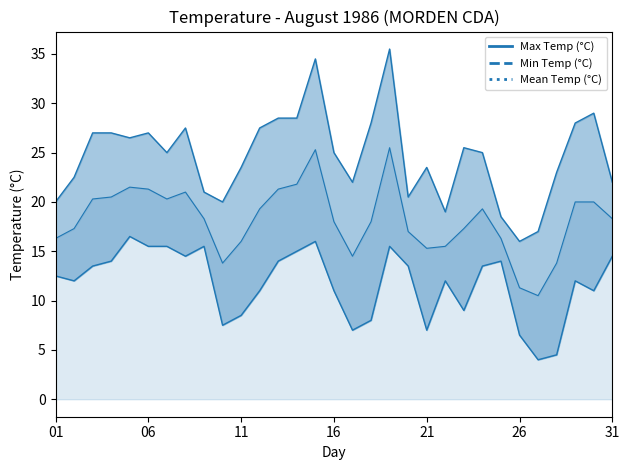

What is the lowest value of the Min Temp (°C) series?

4.0